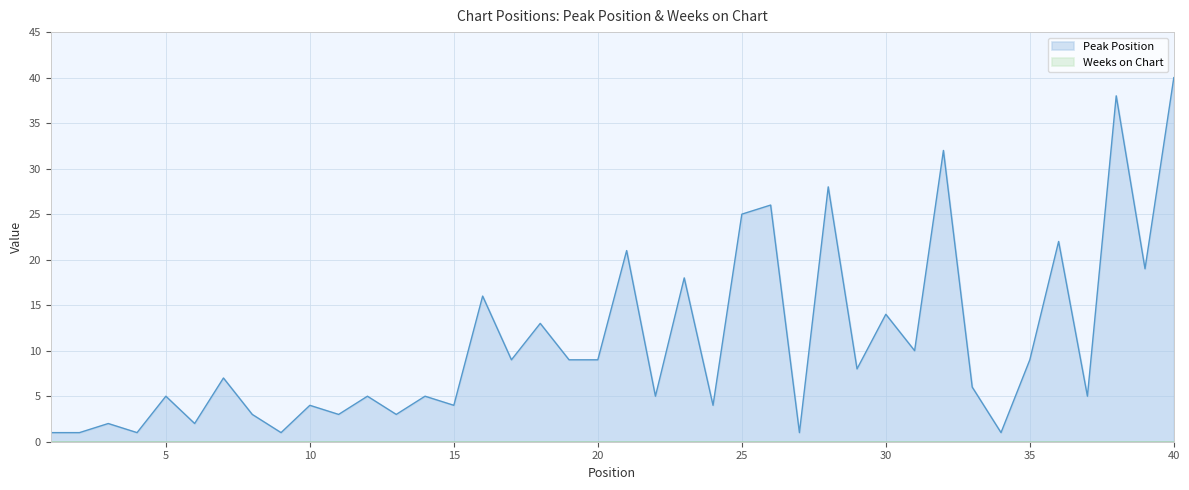

What is the ratio of the value at 13 to the value at 29?

0.4